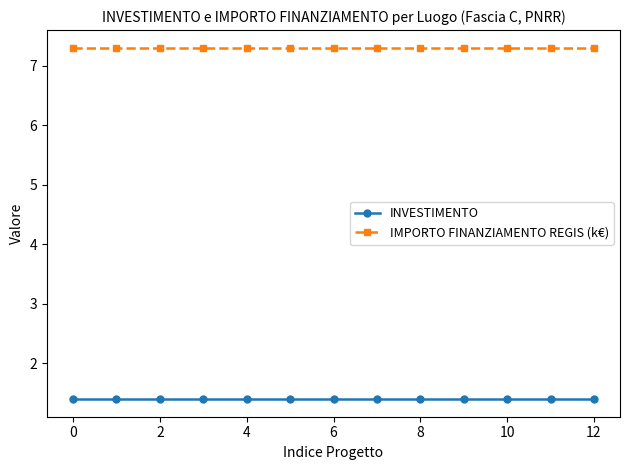

What is the value of the IMPORTO FINANZIAMENTO REGIS (k€) point at the 10th from the left?

7.3